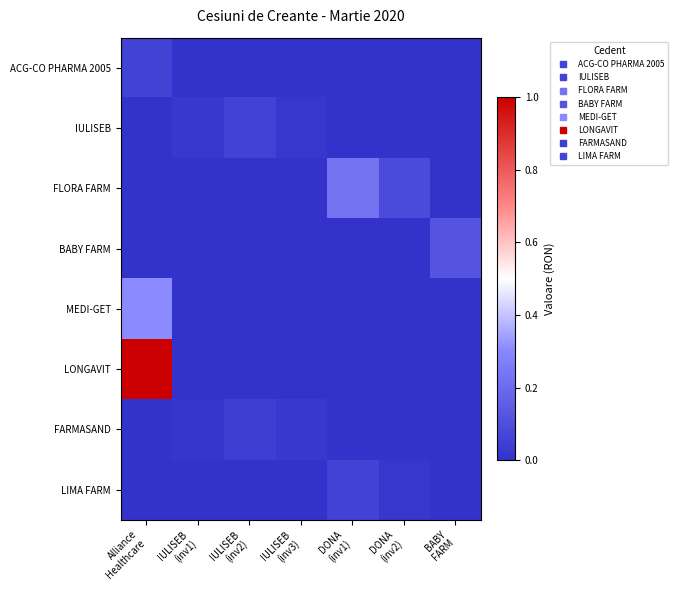

Rank the series by their maximum value, from highest to lowest.

LONGAVIT, MEDI-GET, FLORA FARM, BABY FARM, LIMA FARM, ACG-CO PHARMA 2005, IULISEB, FARMASAND